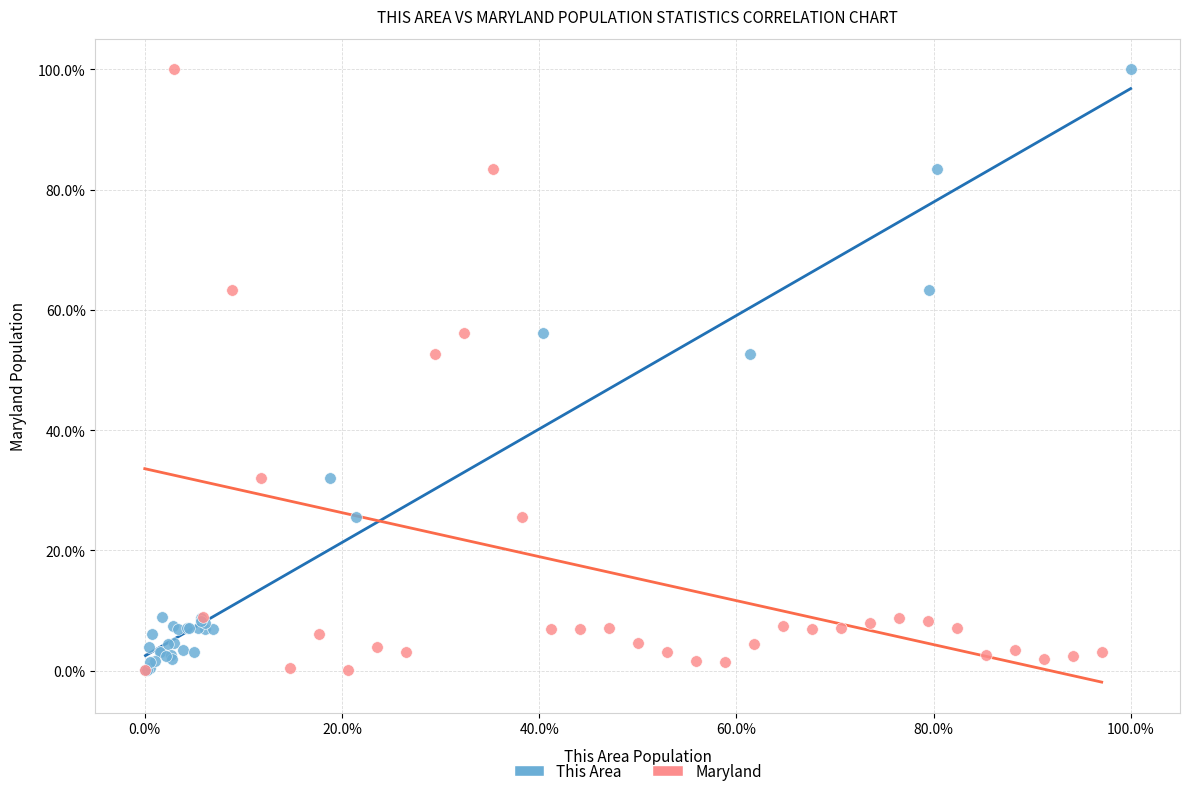

What are all the series names shown in the legend?

This Area, Maryland